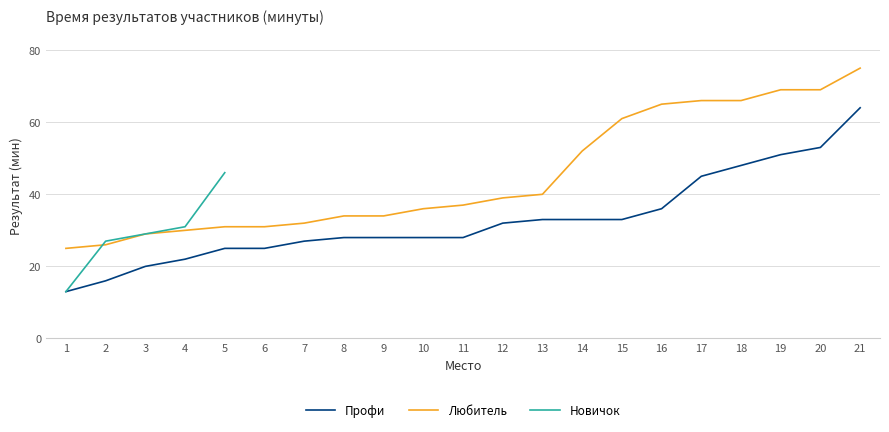

What is the lowest value of the Любитель series?

25